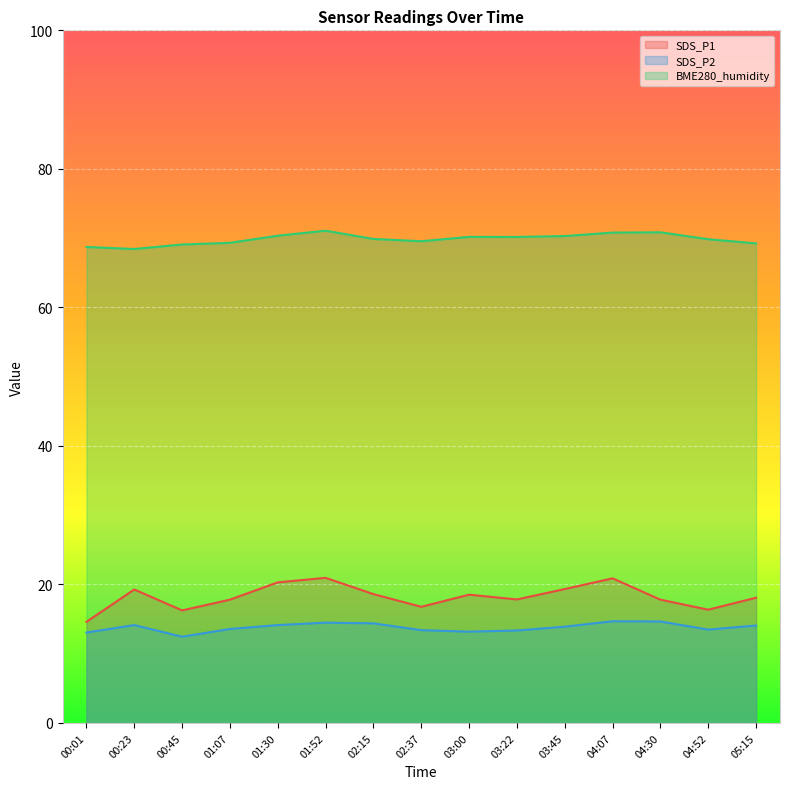

True or false: BME280_humidity and SDS_P2 intersect in this chart.

False